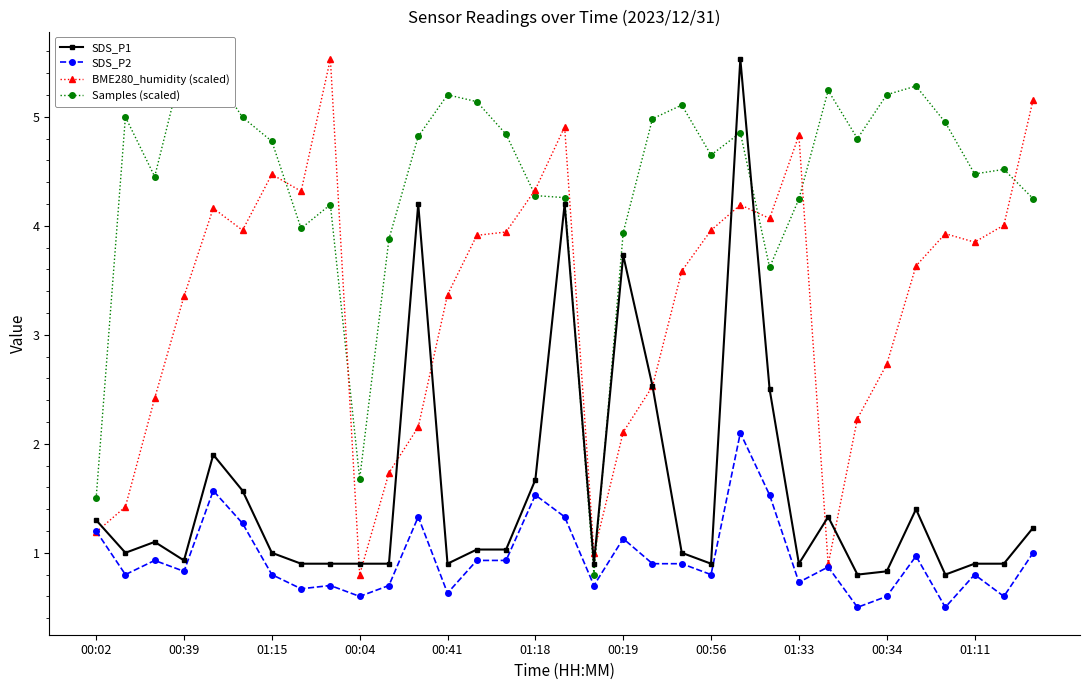

Where does the BME280_humidity (scaled) series first go above 3?

00:39